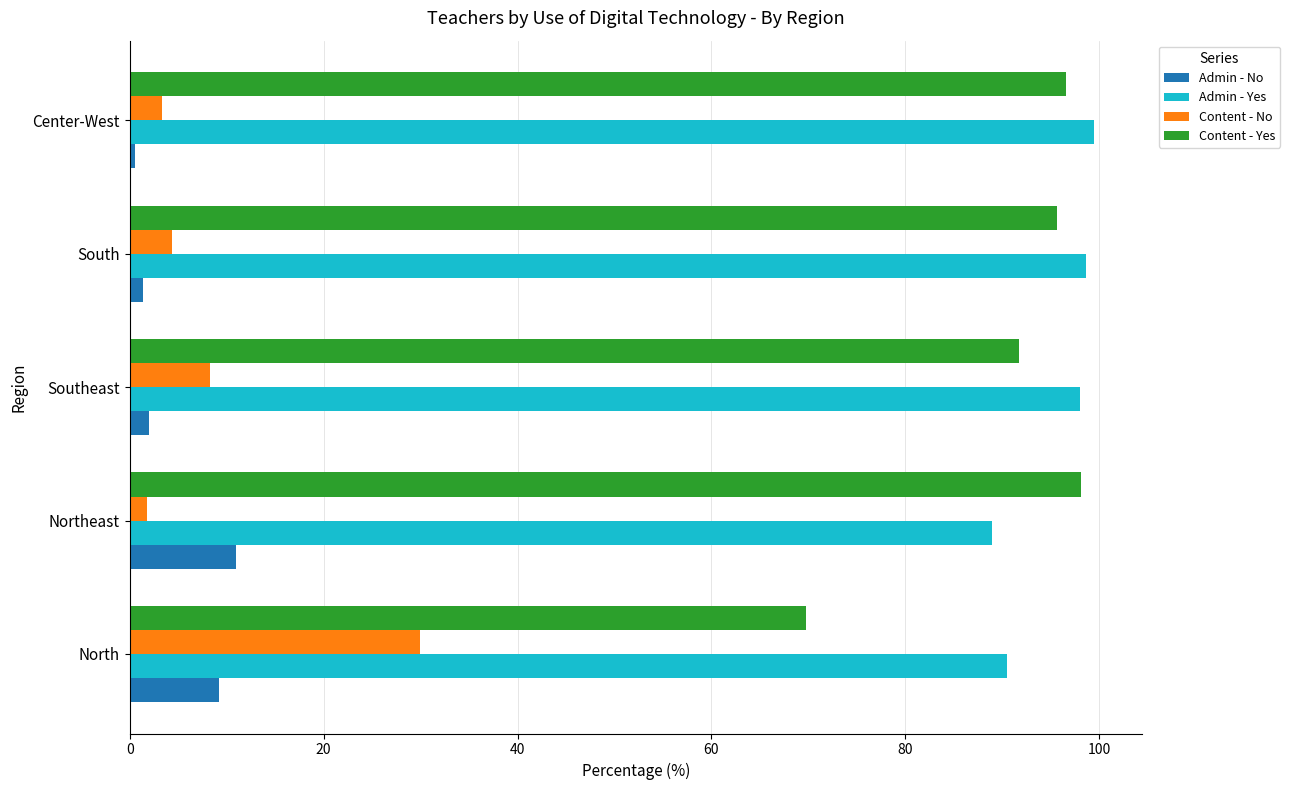

The value of Admin - No at Northeast is 17.9. True or false?

False